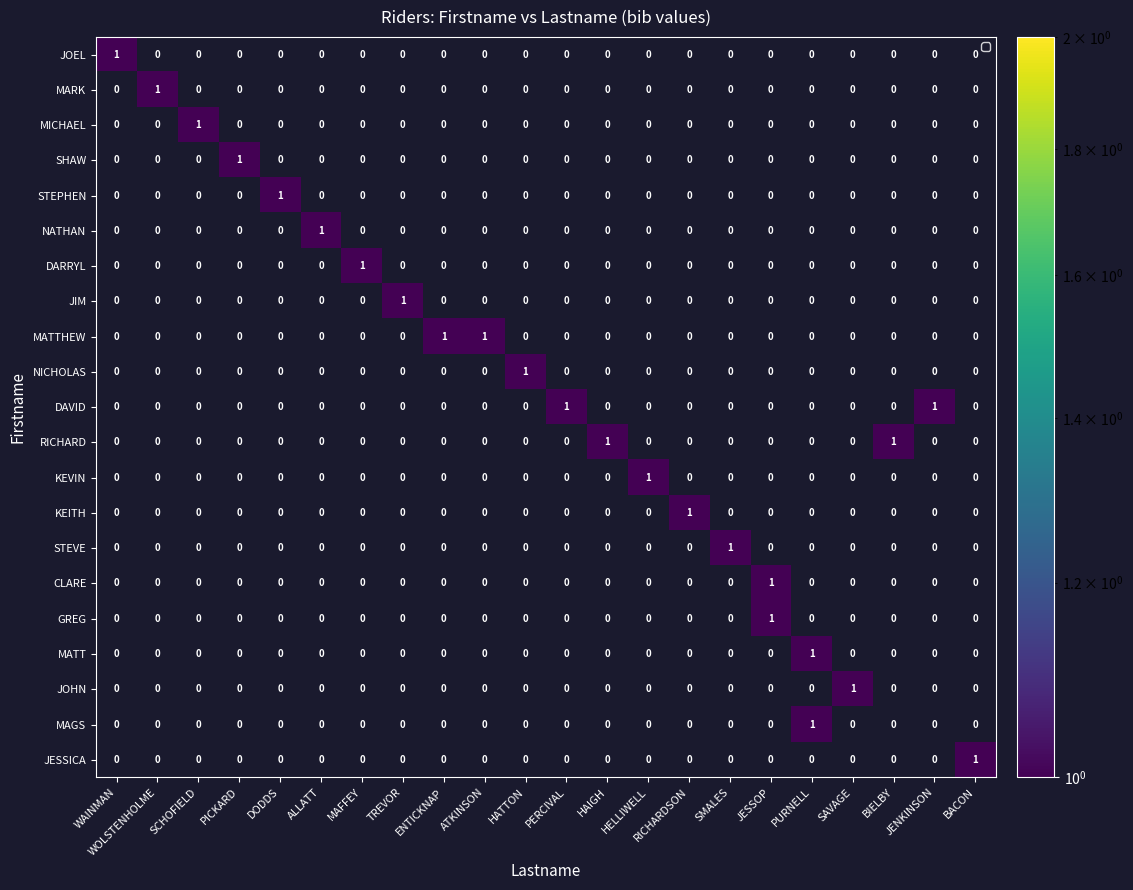

The value of NICHOLAS at SMALES is 0. True or false?

False